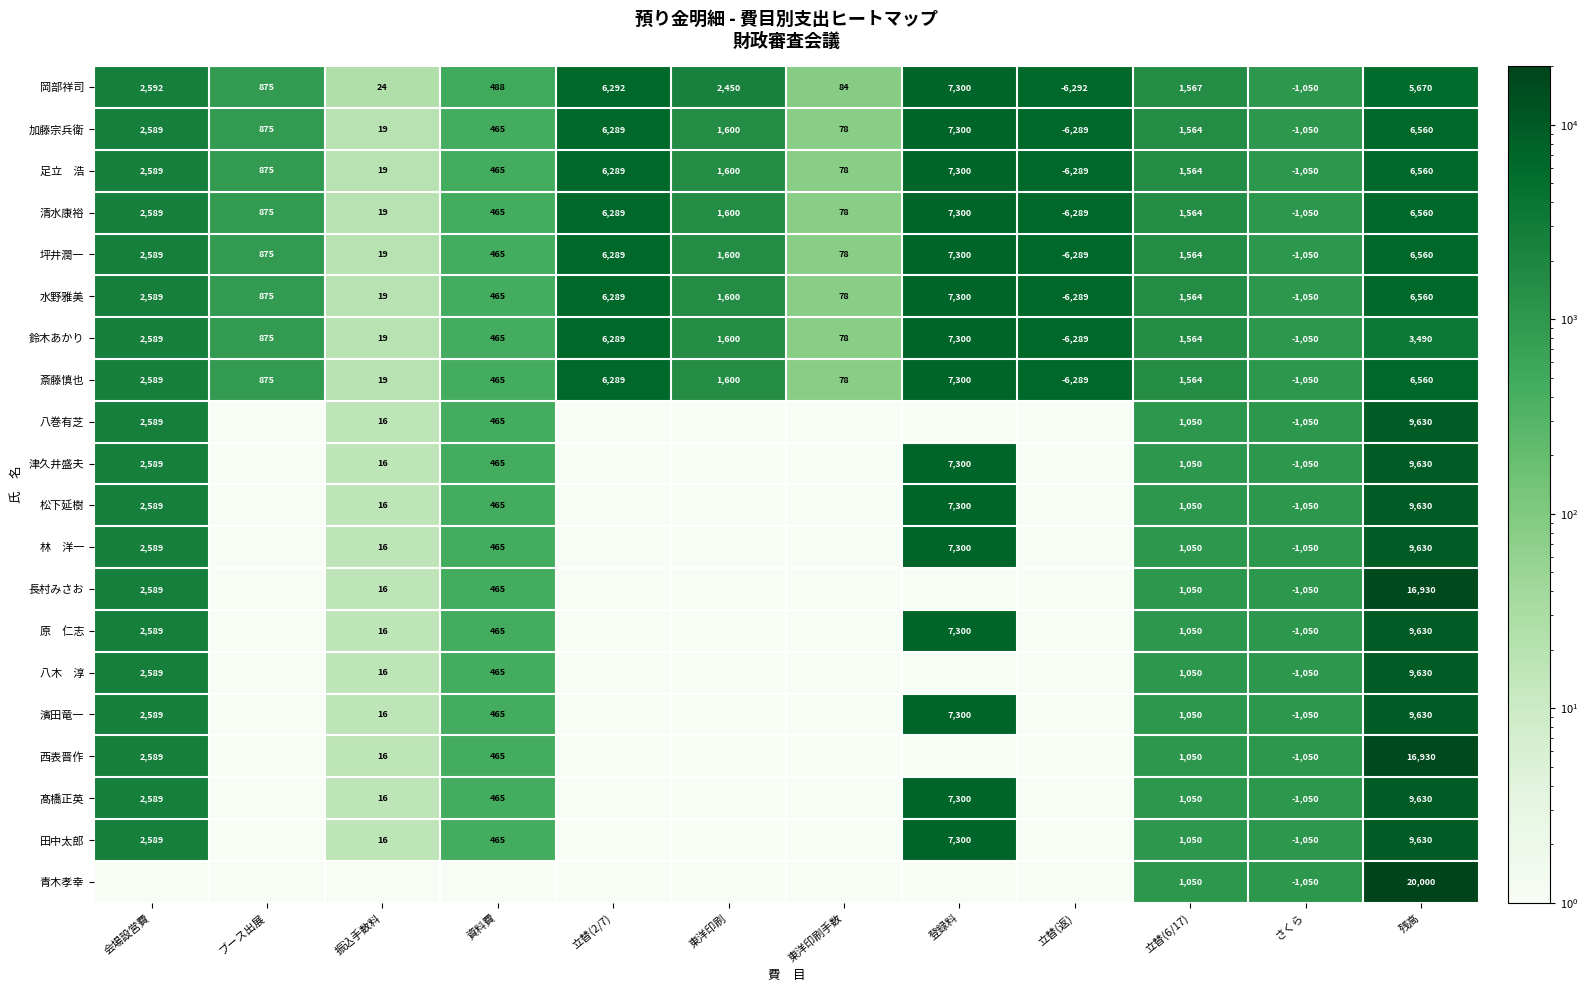

What is the sum of all 坪井潤一 values?

20000.0